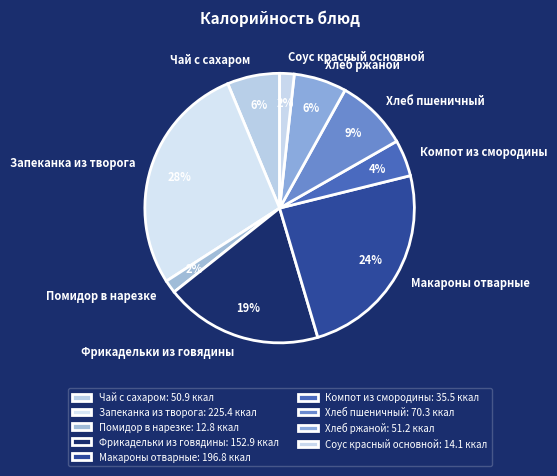

Is there a majority slice in this chart?

No